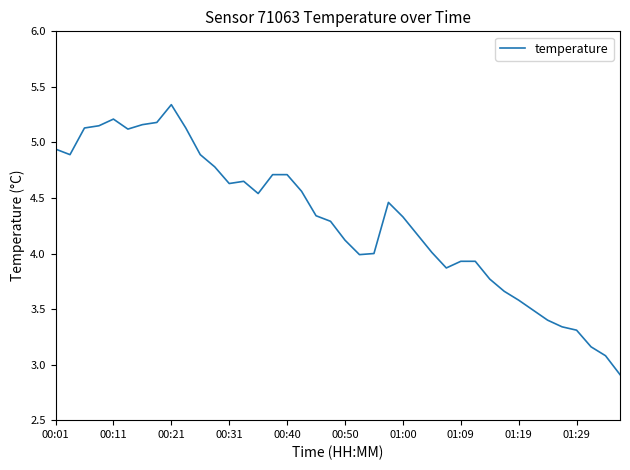

Which label corresponds to the largest value in the chart?

00:21